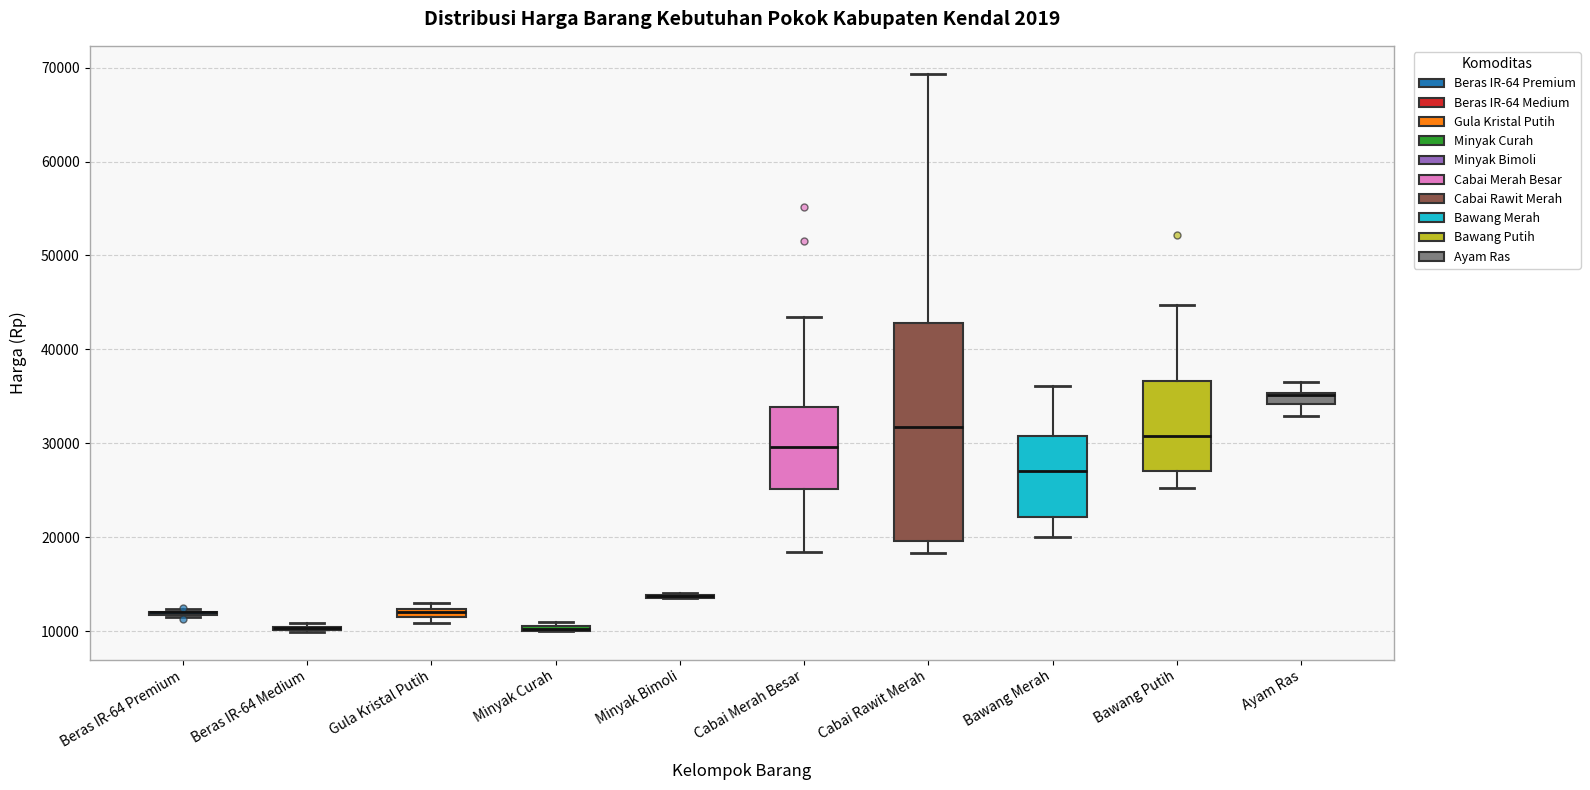

Comparing the boxes themselves (not the whiskers), which one is the tallest?

Cabai Rawit Merah